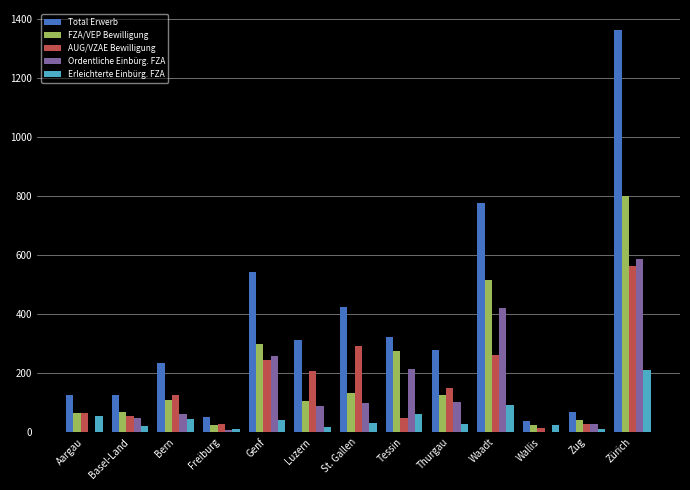

What is the sum of the AUG/VZAE Bewilligung values at Aargau and Wallis?

77